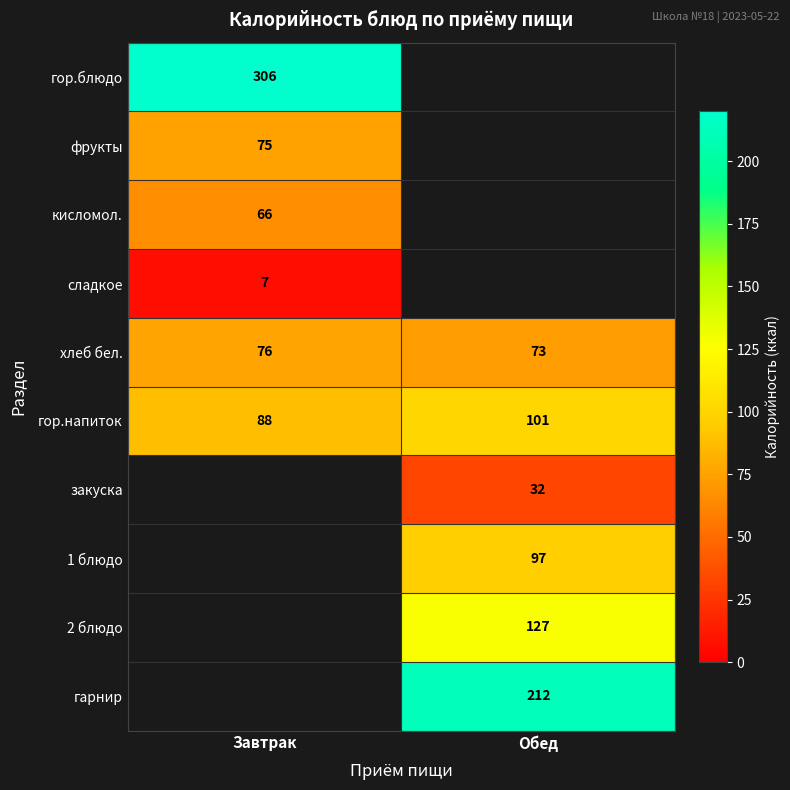

Between Обед and Завтрак, which is larger?

Завтрак